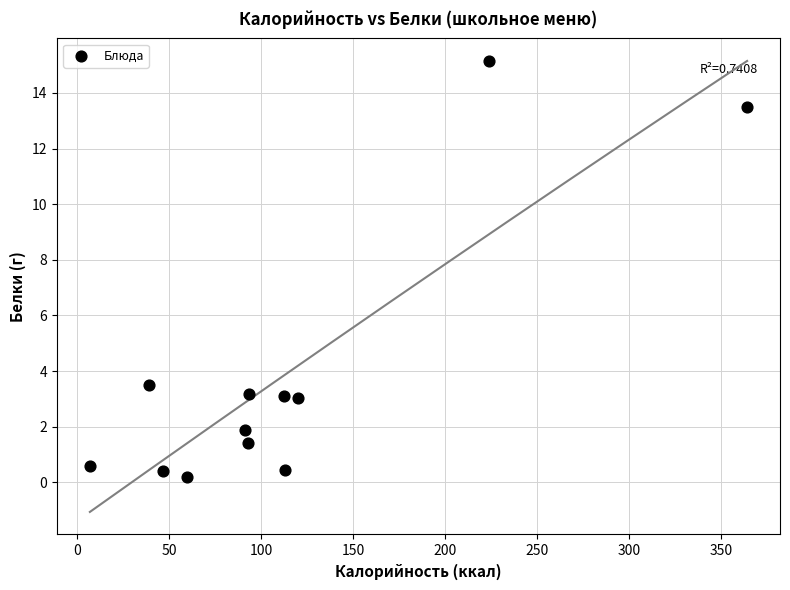

What Y value in the scatter plot is closest to 7?

3.5